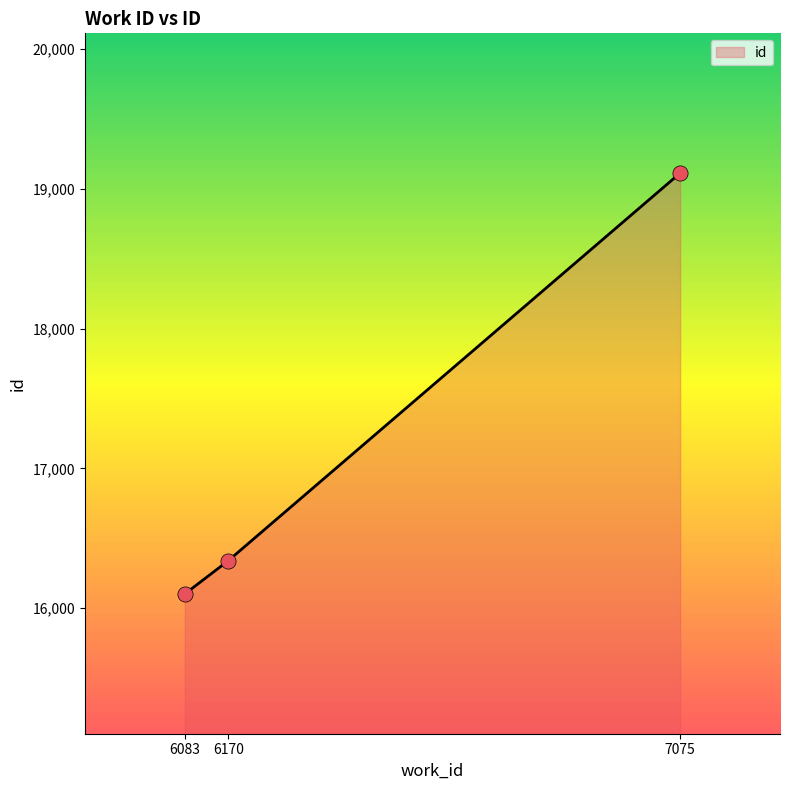

Which has a higher value, 6083 or 7075?

7075